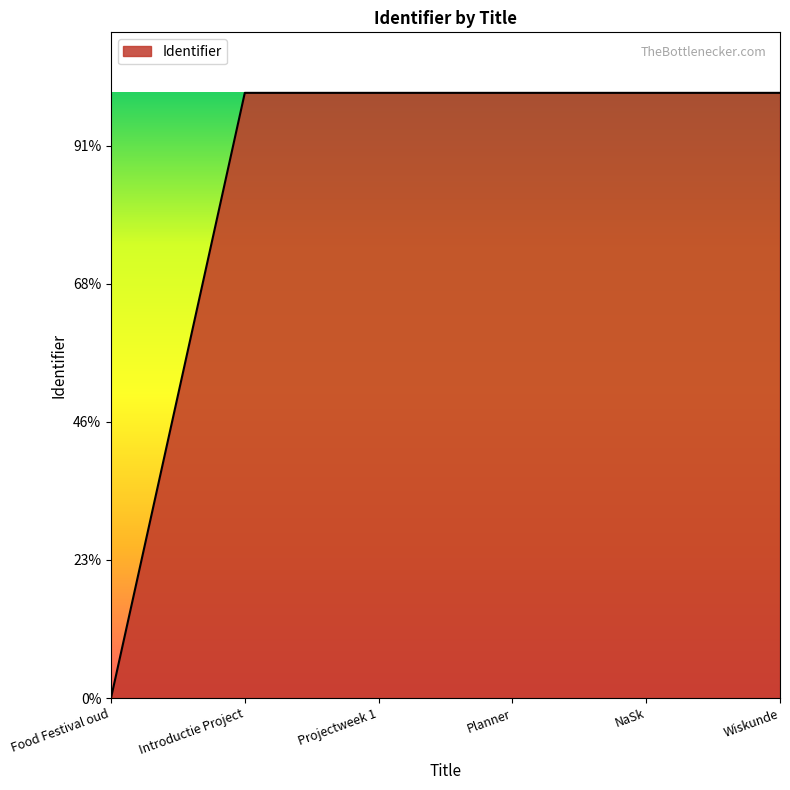

List the labels in order of value, largest first.

Wiskunde, NaSk, Planner, Projectweek 1, Introductie Project, Food Festival oud